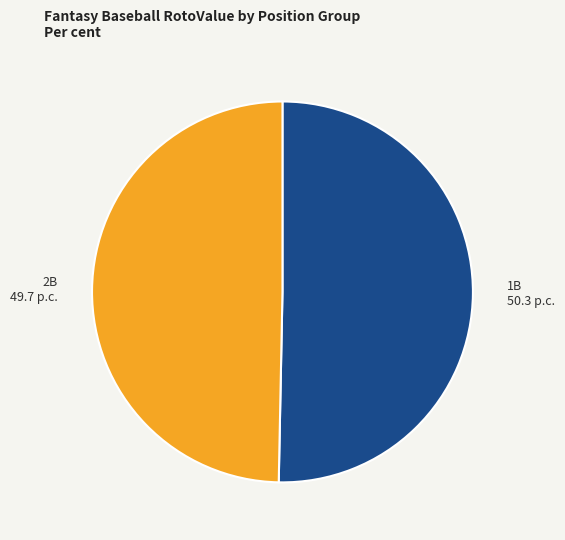

True or false: 1B accounts for 50% of the total.

True